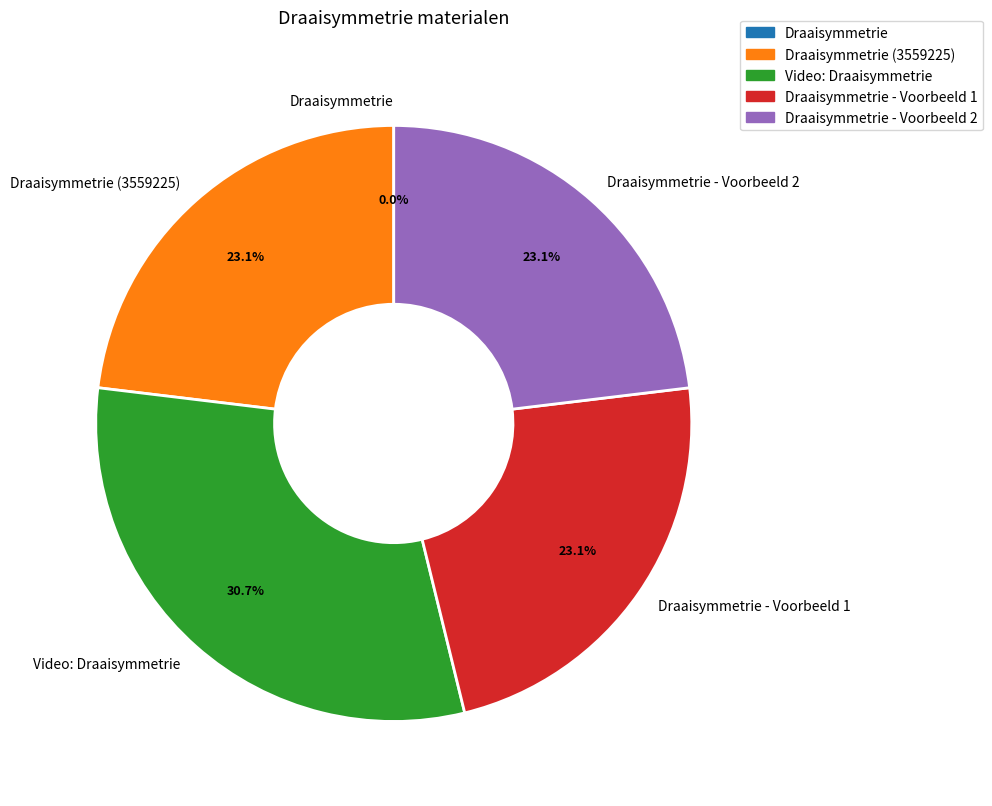

Does any single category account for the majority?

No